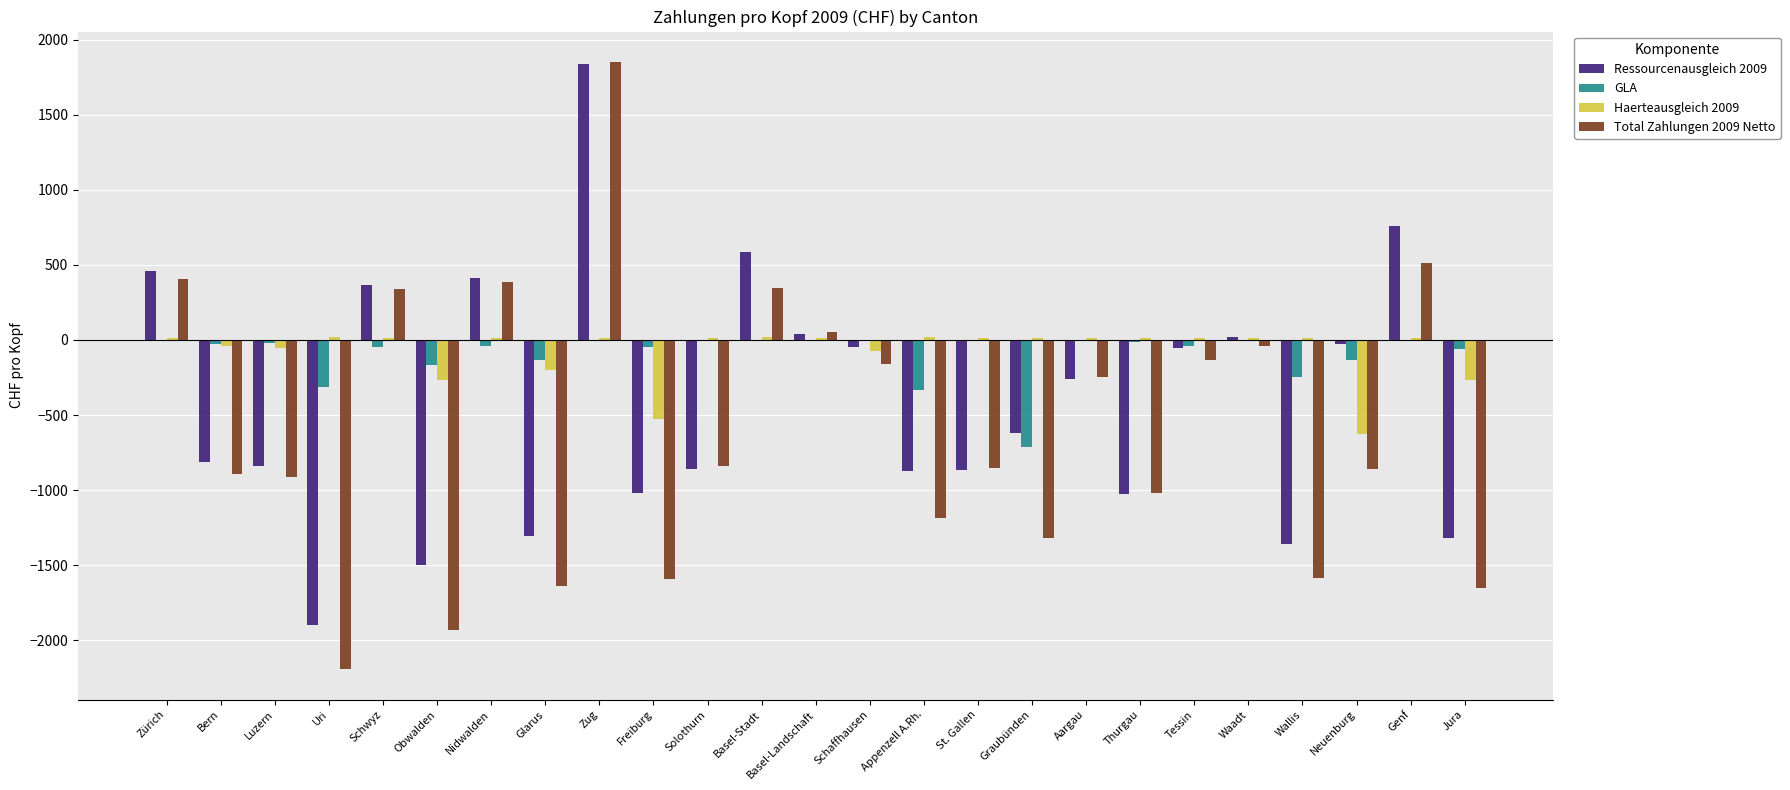

What is the sum of all GLA values?

-2342.7